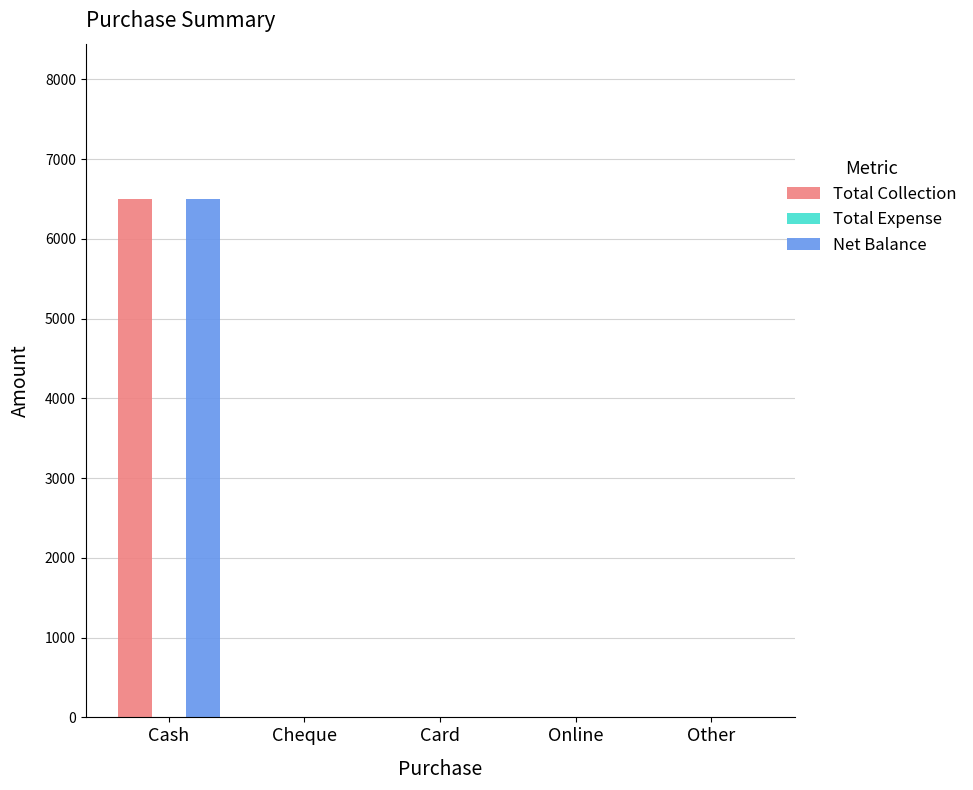

How many groups of bars are there?

5